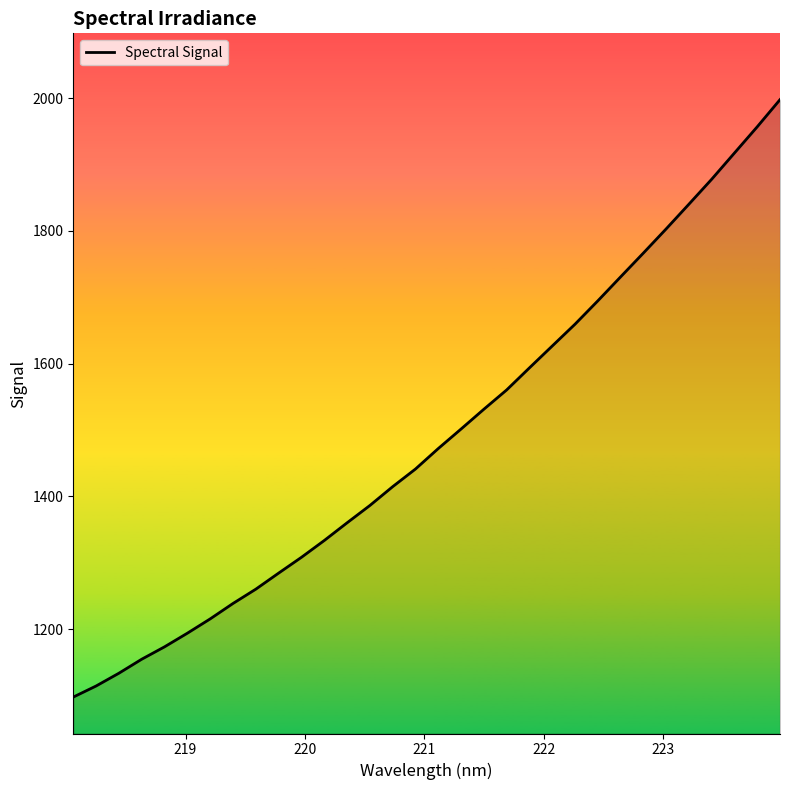

What is the maximum value shown in the chart?

1997.9